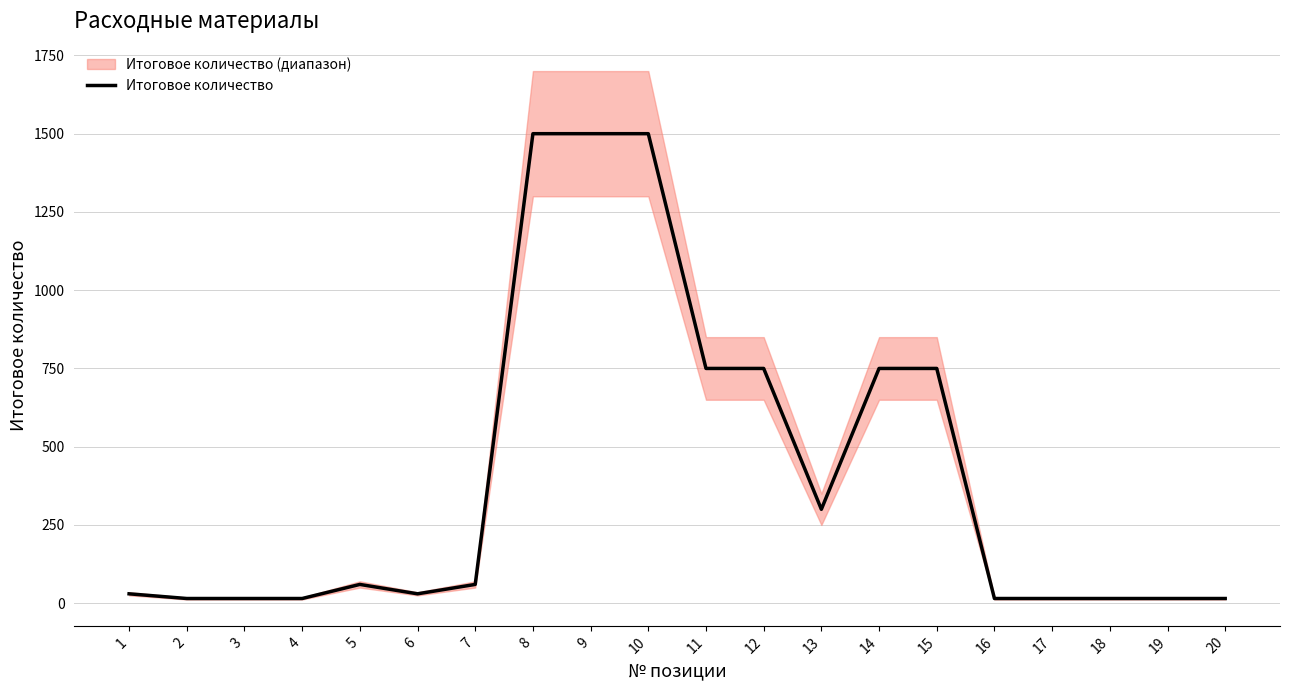

Where is the first local minimum?

6